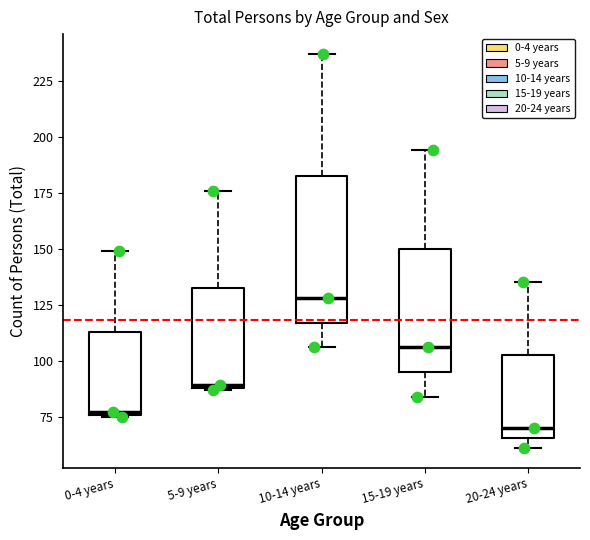

Where does the median line of the box for 20-24 years sit on the y-axis? The values are not printed on the chart, so give them approximately, as read against the axis.

70